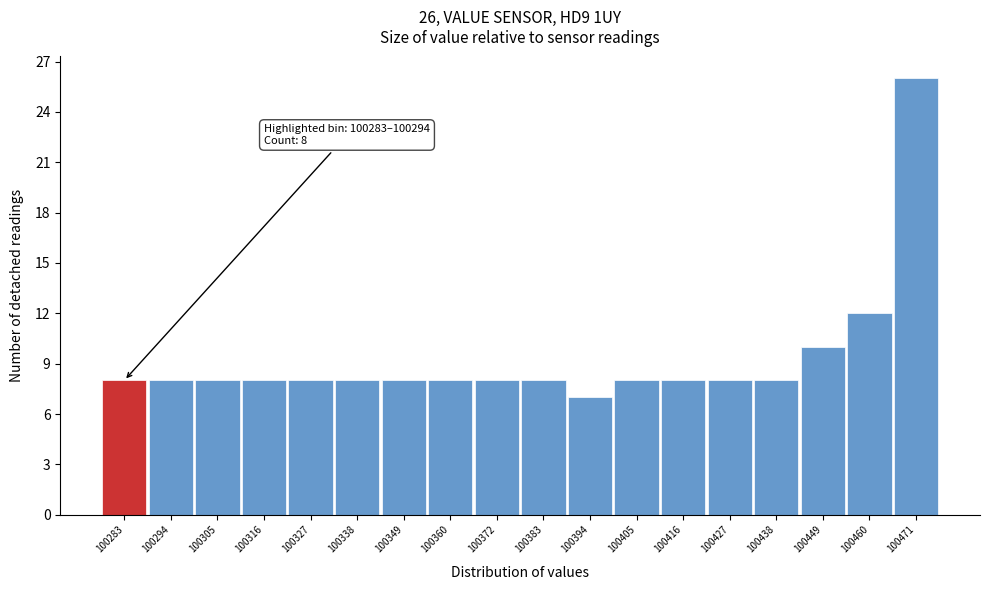

Reading left to right, extract all data points from this chart.

8	8	8	8	8	8	8	8	8	8	7	8	8	8	8	10	12	26